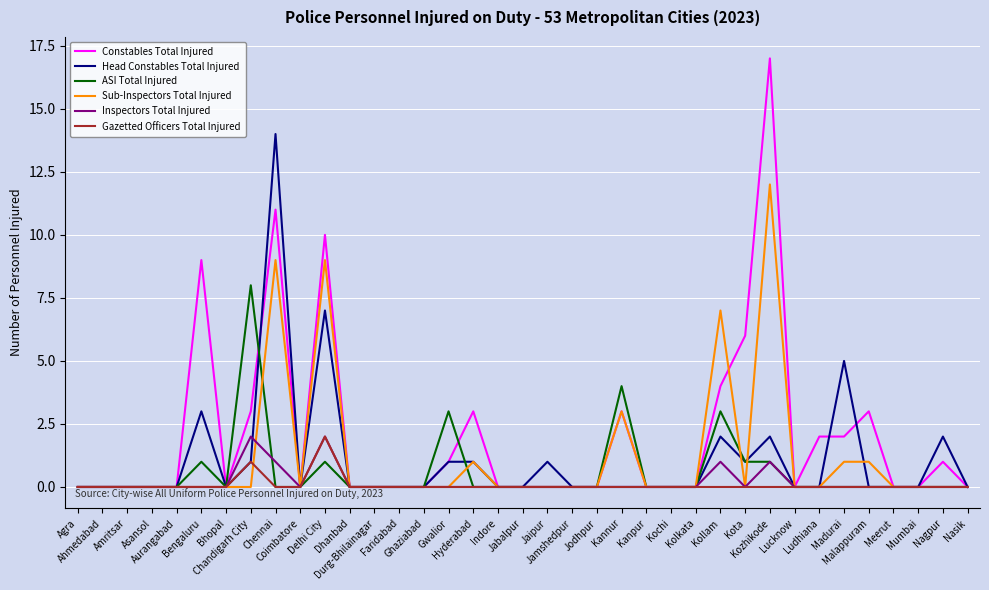

What is the greatest value displayed?

17